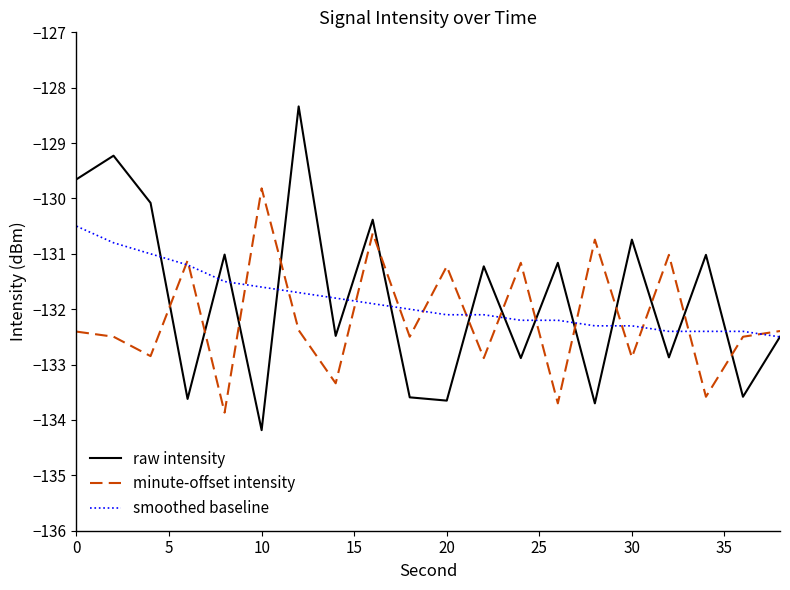

Does the chart display data point markers on the line(s)?

No